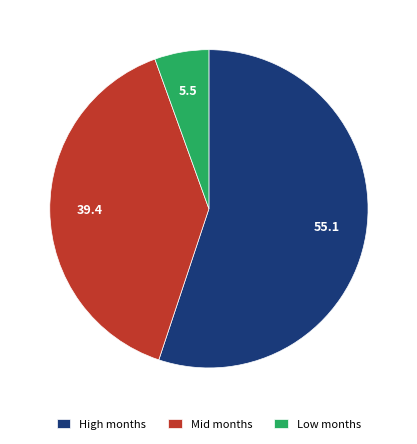

Which has a higher value, High months or Low months?

High months